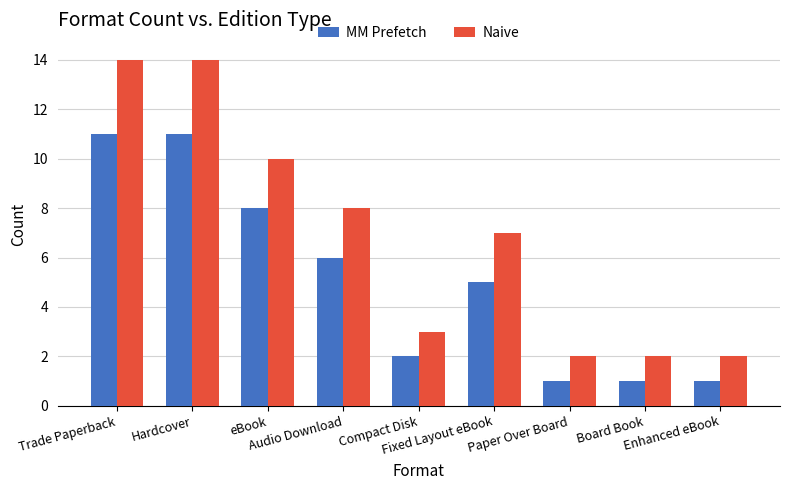

What is the maximum value shown in the chart?

14